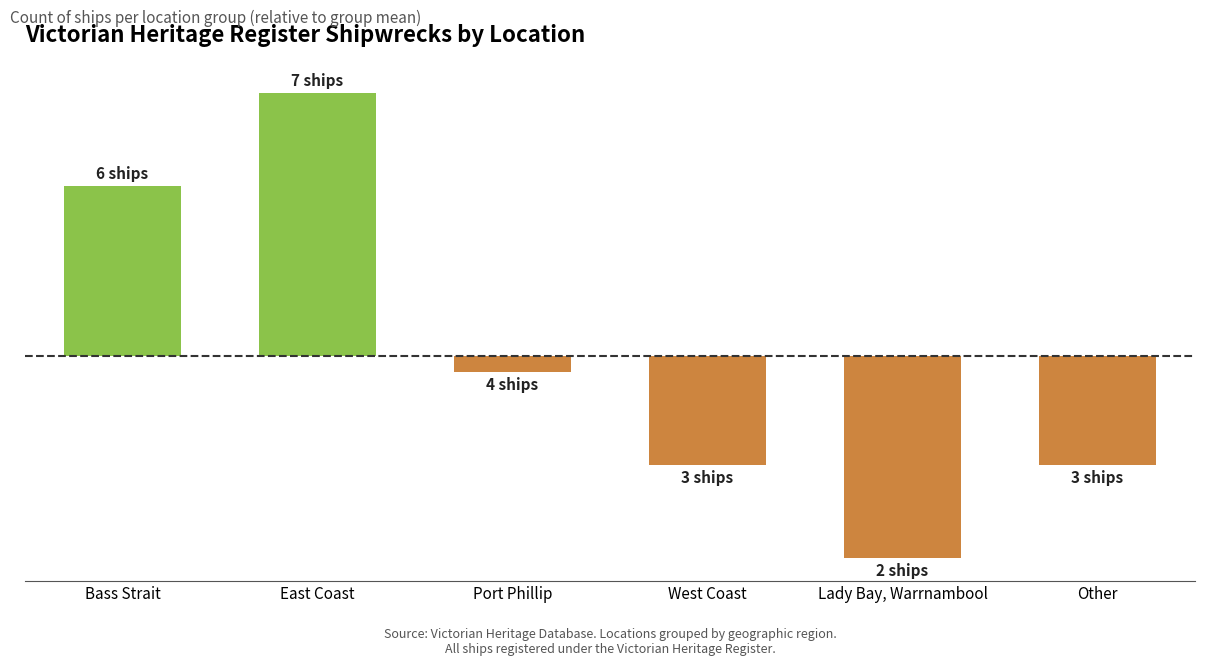

Reading left to right, list all the values displayed in this chart.

Bass Strait=1.8	East Coast=2.8	Port Phillip=-0.2	West Coast=-1.2	Lady Bay, Warrnambool=-2.2	Other=-1.2